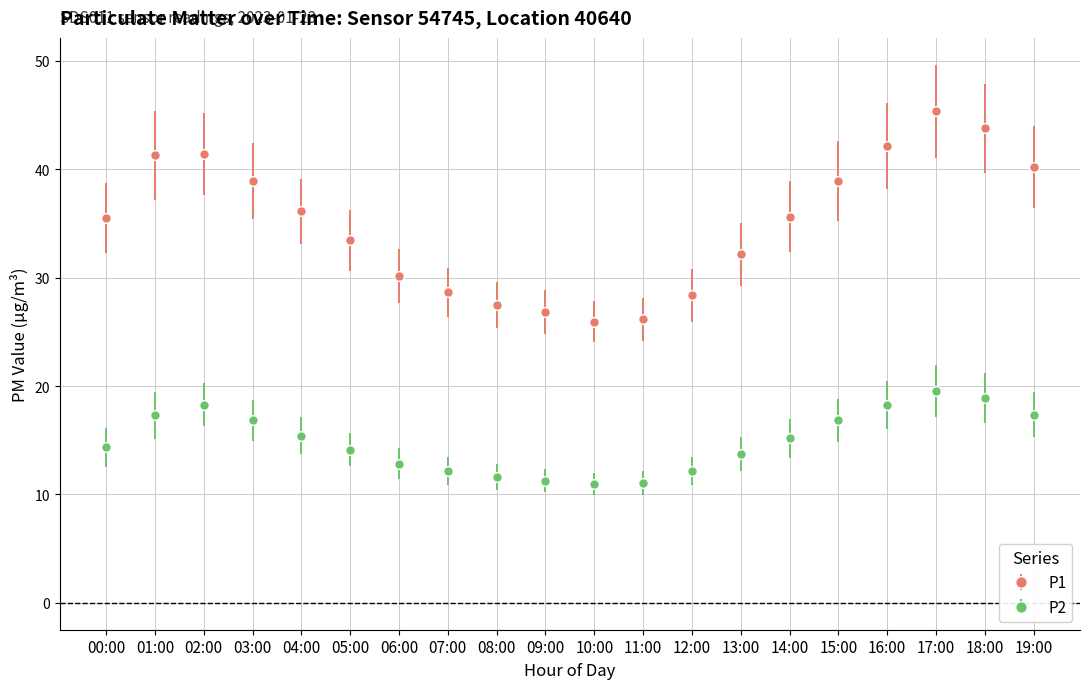

True or false: P1 has more than 2 interior local peaks.

False